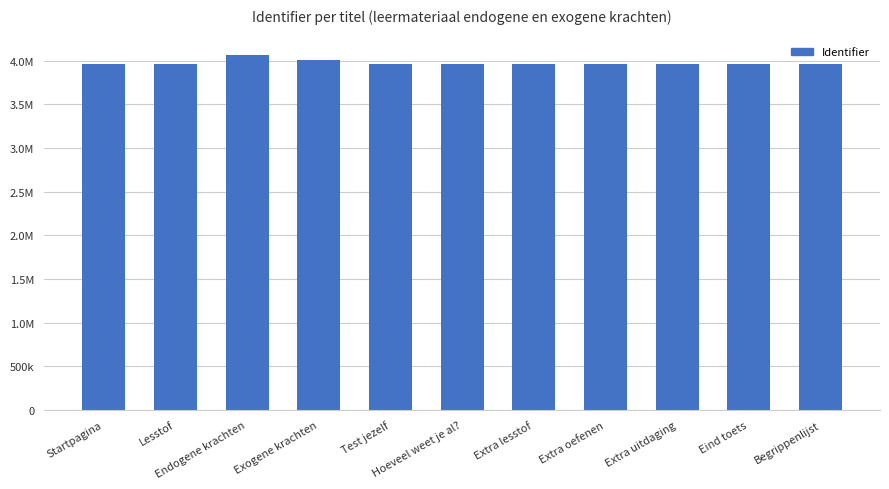

Are the bars horizontal?

No